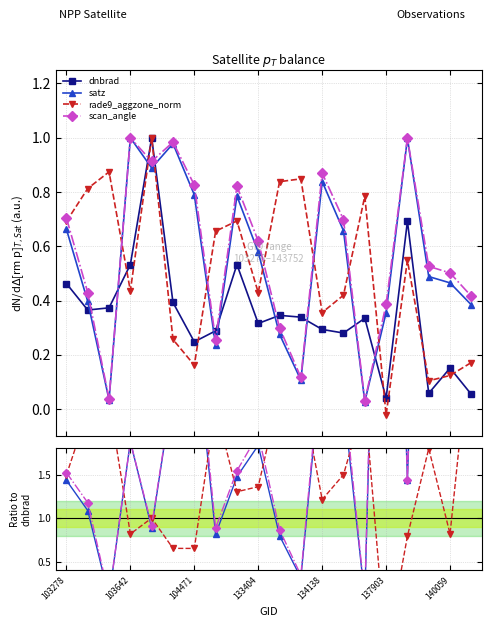

What are all the series names shown in the legend?

dnbrad, satz, rade9_aggzone_norm, scan_angle